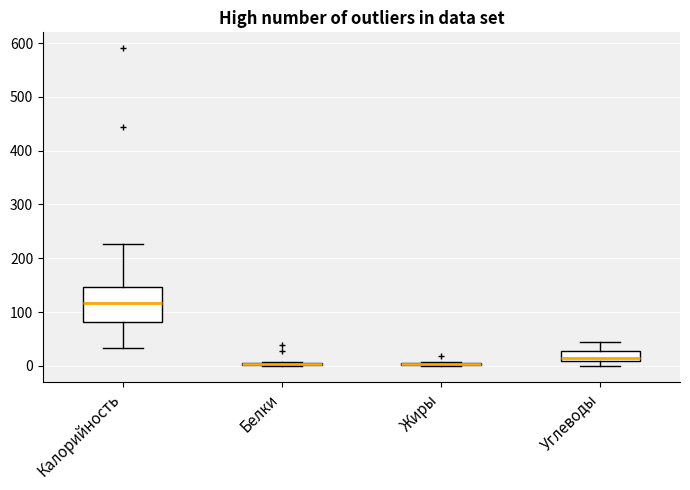

Which box is the tallest, from its lower edge to its upper edge?

Калорийность